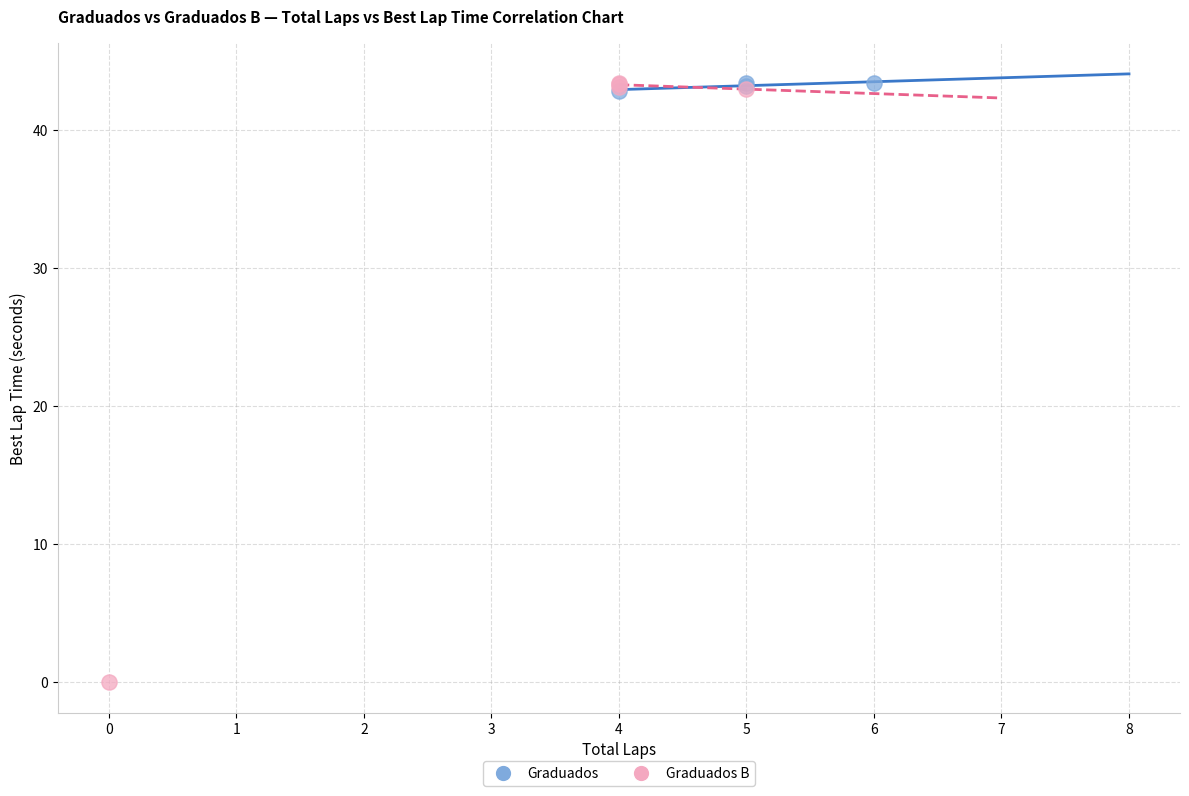

Which series reaches the minimum Y coordinate?

Graduados B